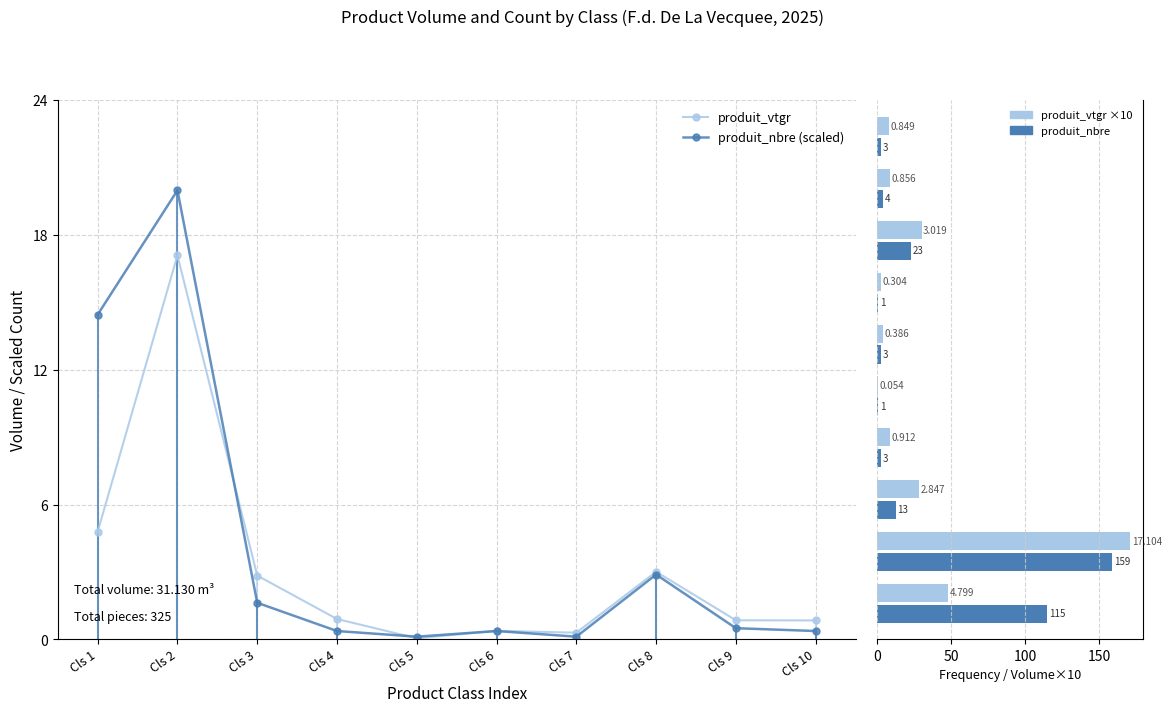

Is the value of produit_nbre at Cls 10 greater than the value of produit_vtgr at Cls 7?

Yes